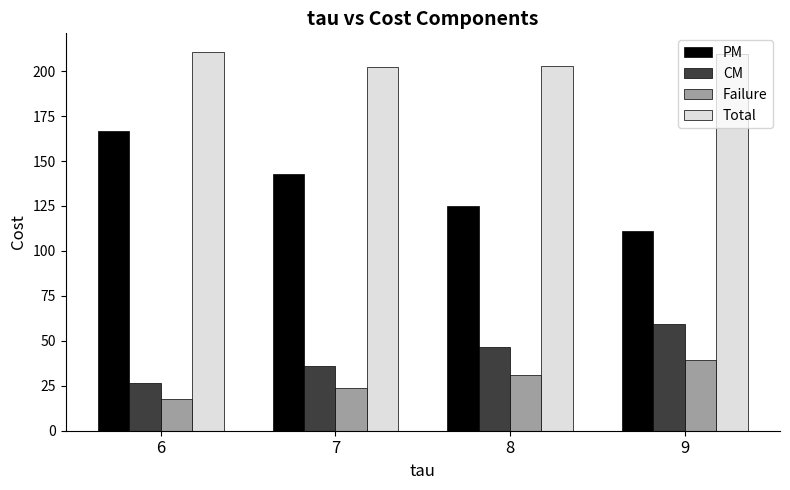

Is the value of Total at 8 greater than the value of CM at 6?

Yes